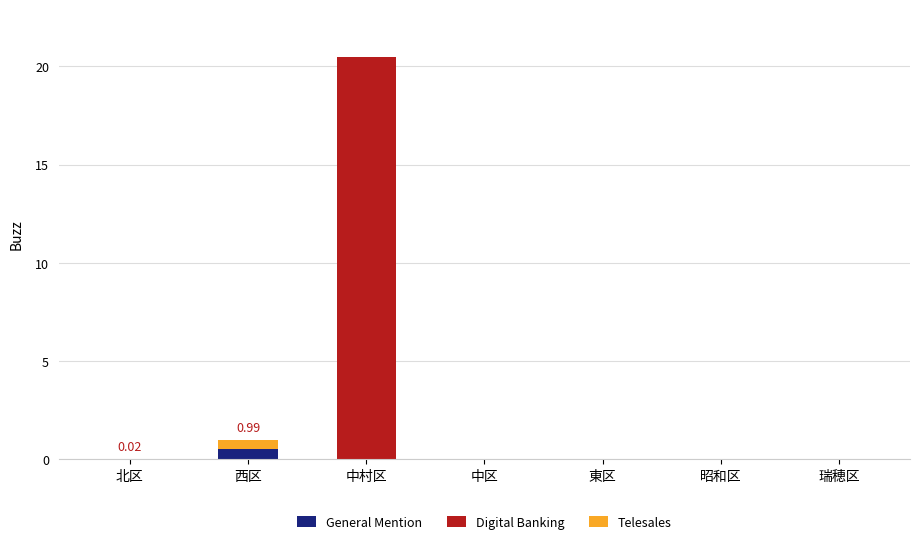

At which category is the sum across all series the highest?

中村区